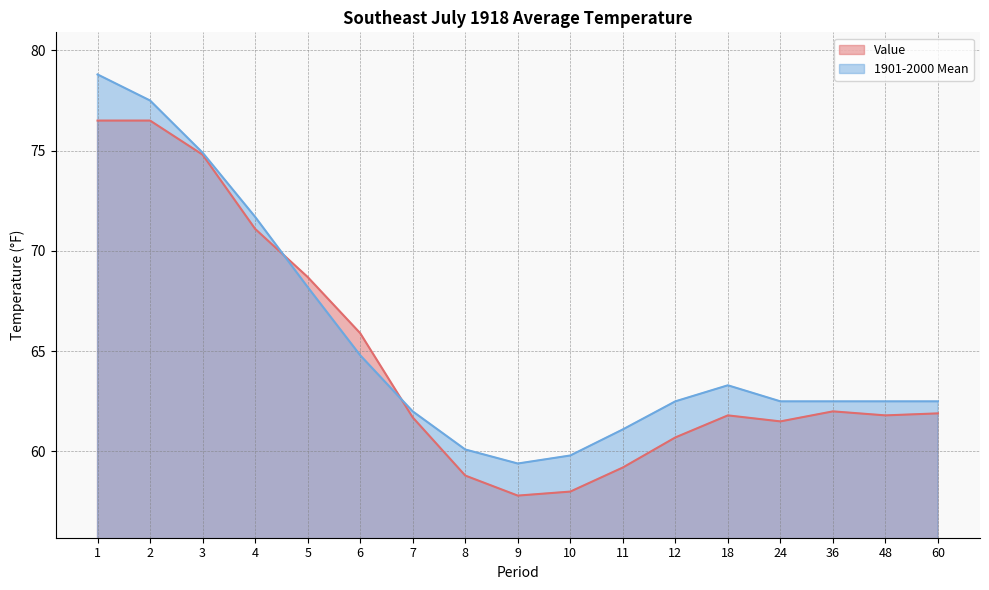

What is the value of the 1901-2000 Mean point at the 14th from the left?

62.5